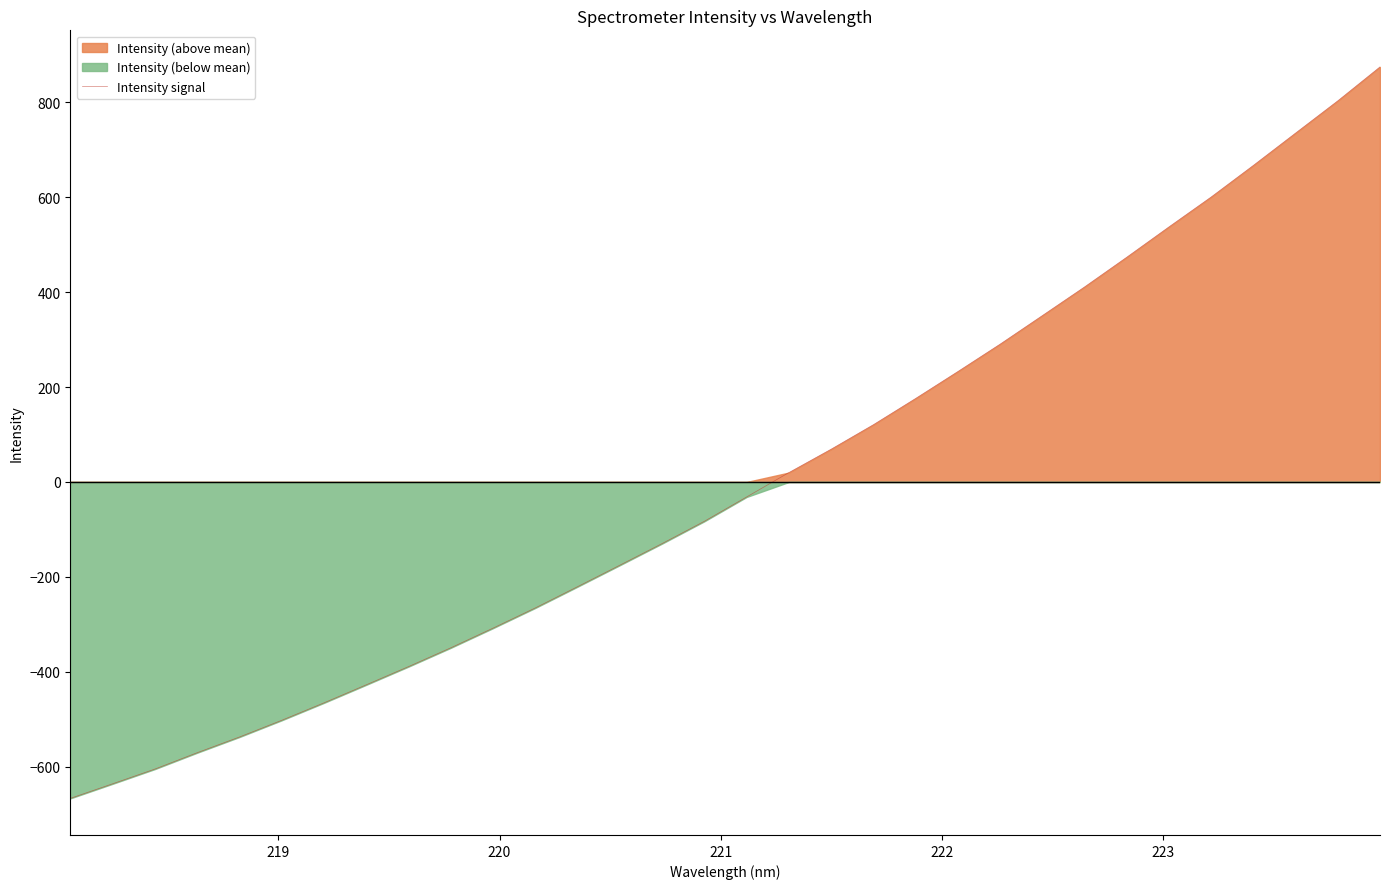

What is the minimum value for Intensity signal?

-666.6